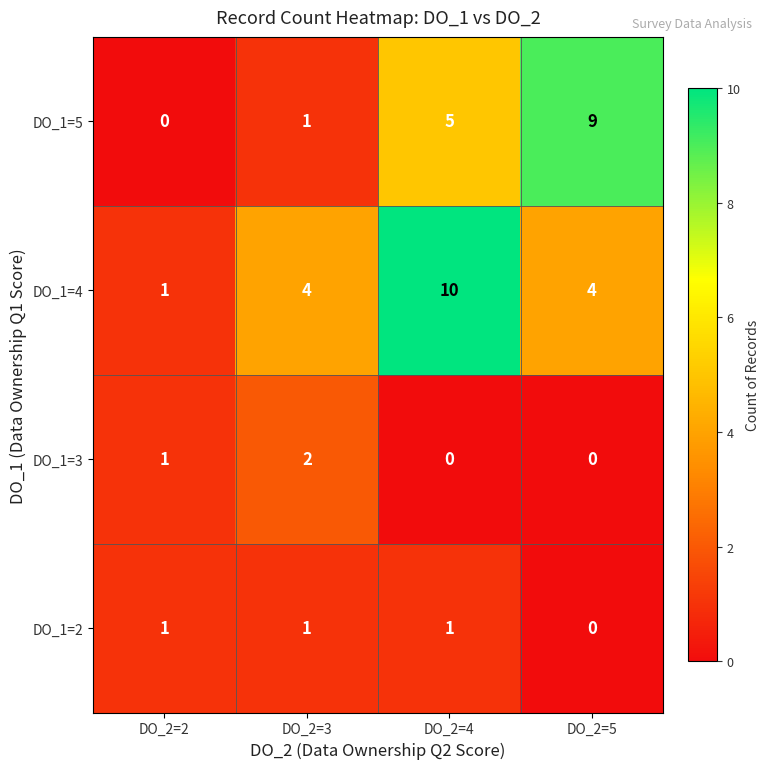

Reading left to right, transcribe all the data shown in this chart.

DO_1=5: 0	1	5	9
DO_1=4: 1	4	10	4
DO_1=3: 1	2	0	0
DO_1=2: 1	1	1	0